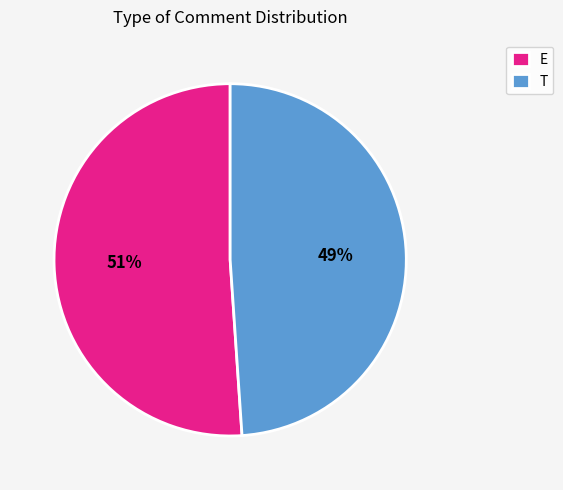

Between E and T, which is larger?

E